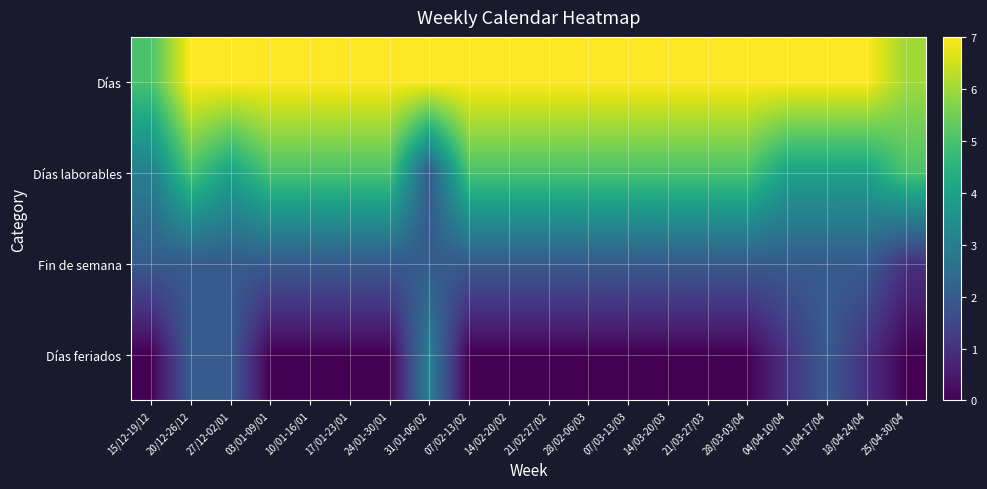

Which has a higher value, 28/03-03/04 or 17/01-23/01?

28/03-03/04